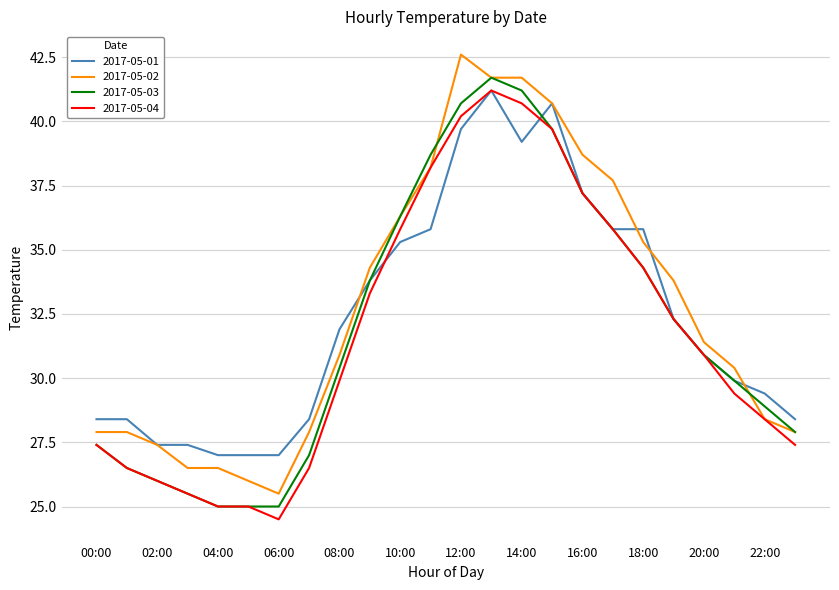

Rank the series by their average value, from highest to lowest.

2017-05-02, 2017-05-01, 2017-05-03, 2017-05-04